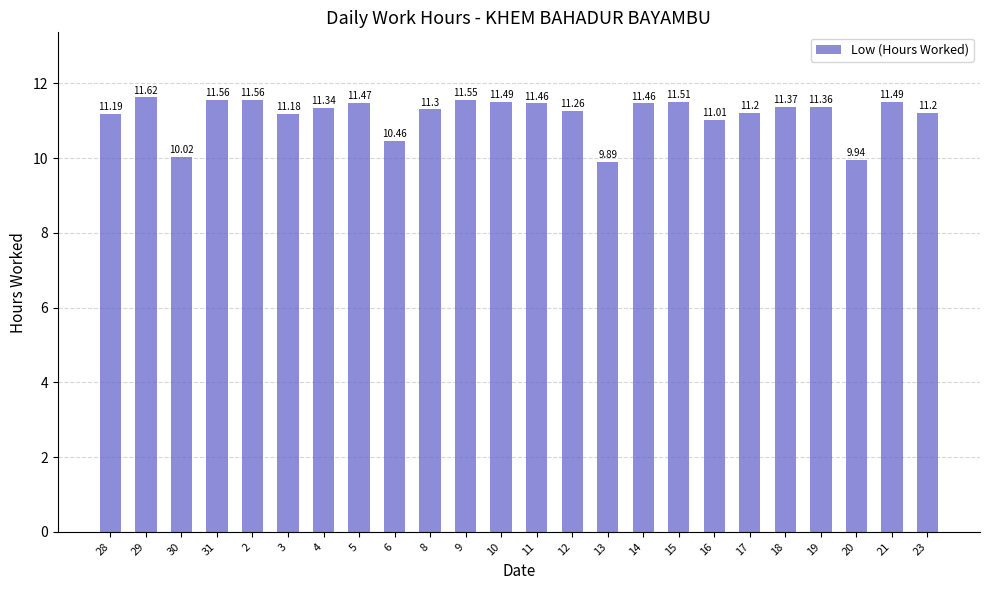

What is the change in value from 5 to 19?

-0.1